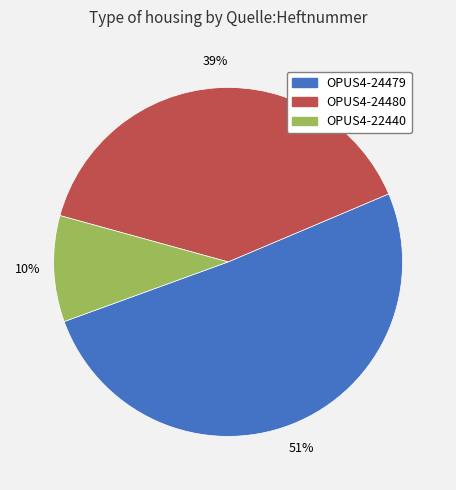

Does OPUS4-22440 represent more than half of the total?

No